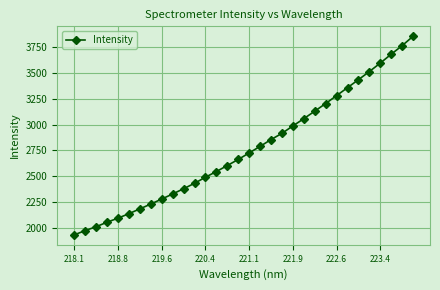

What is the average value?

2765.3